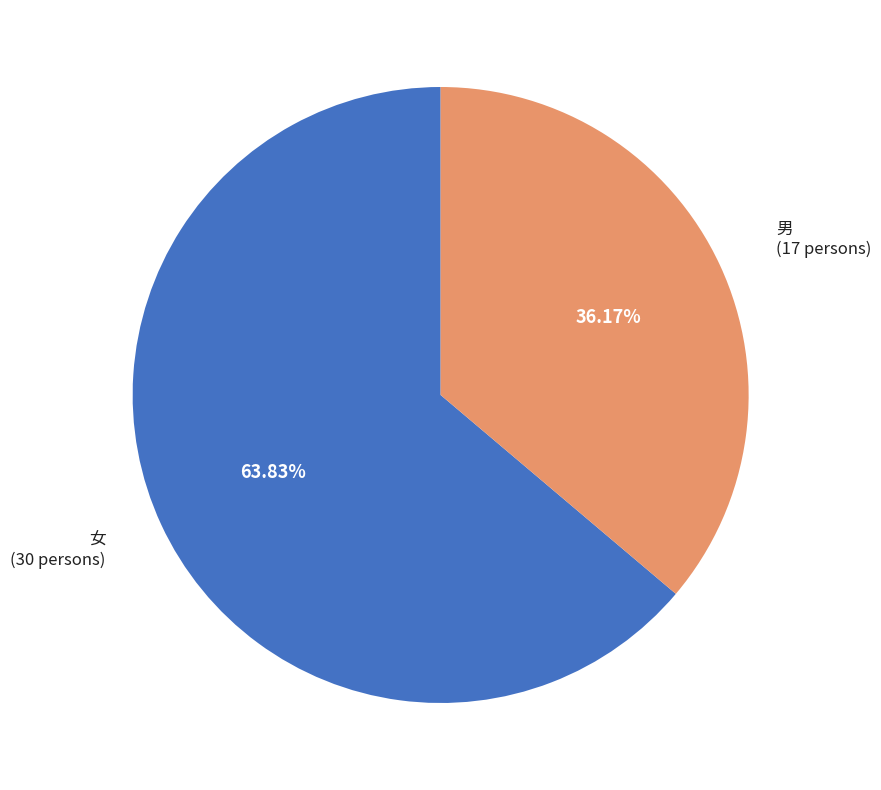

Is there a majority slice in this chart?

Yes